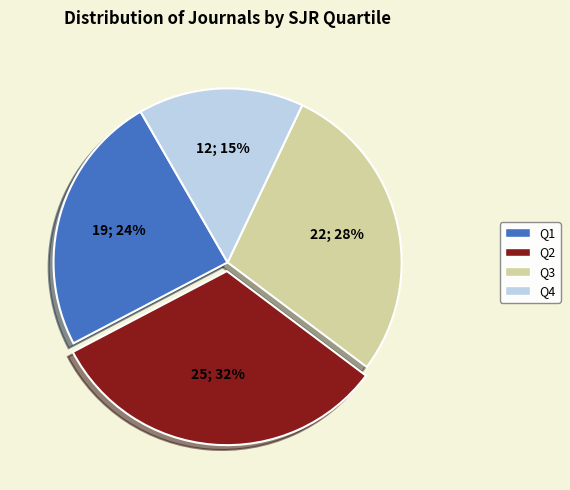

Which slice is the smallest?

Q4